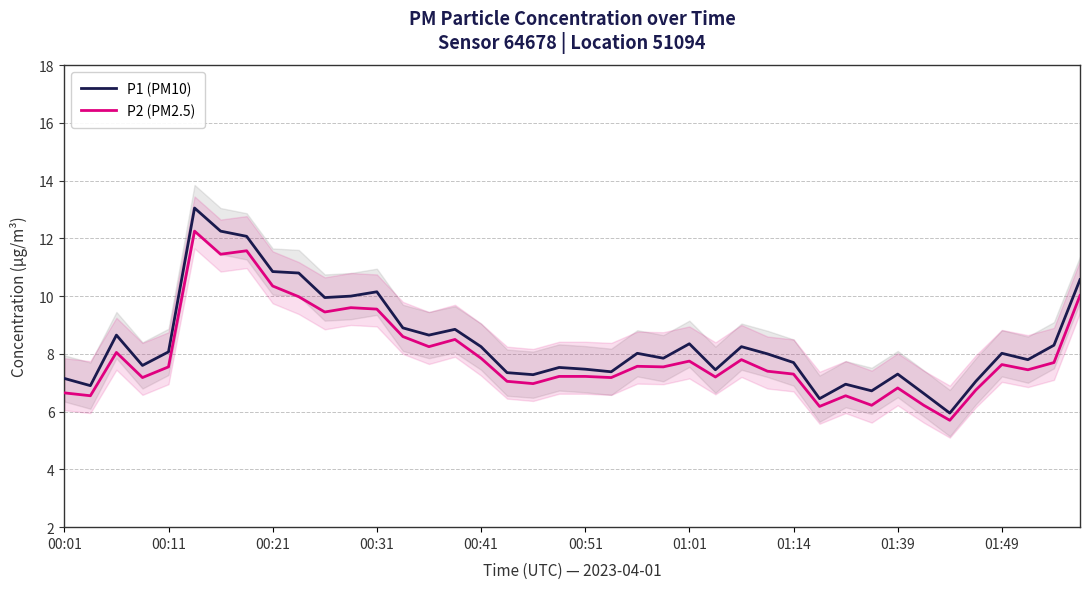

What is the maximum value for P1 (PM10)?

13.1